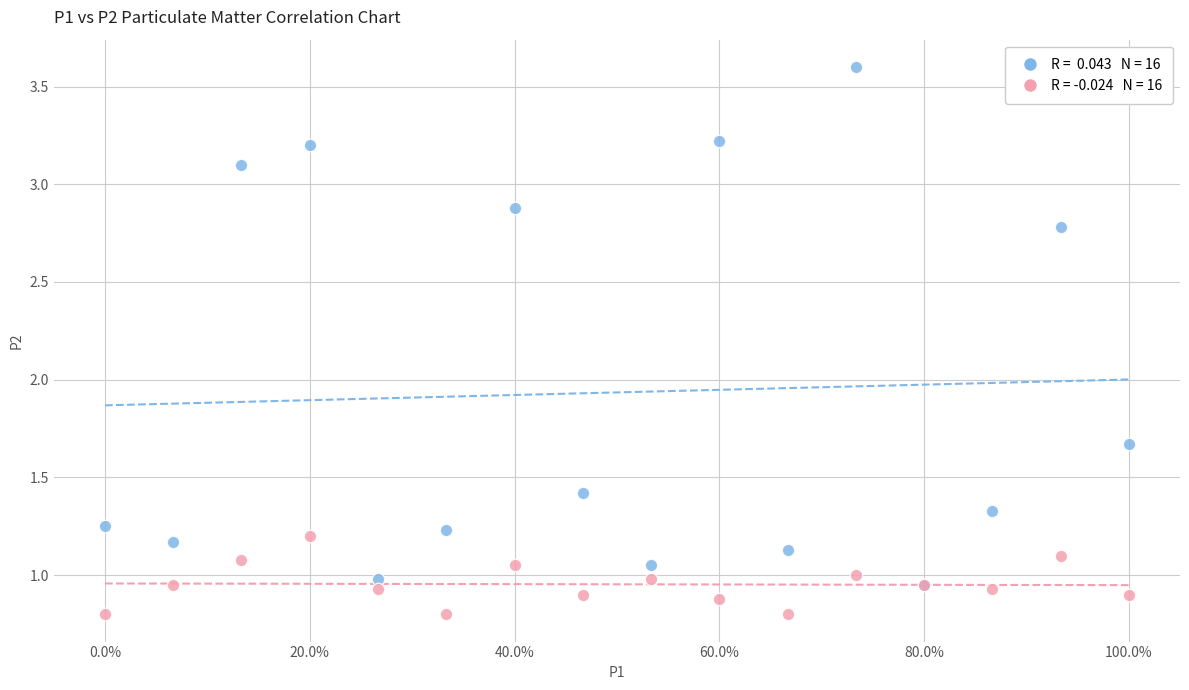

Across all series, what Y value is closest to 2?

1.7